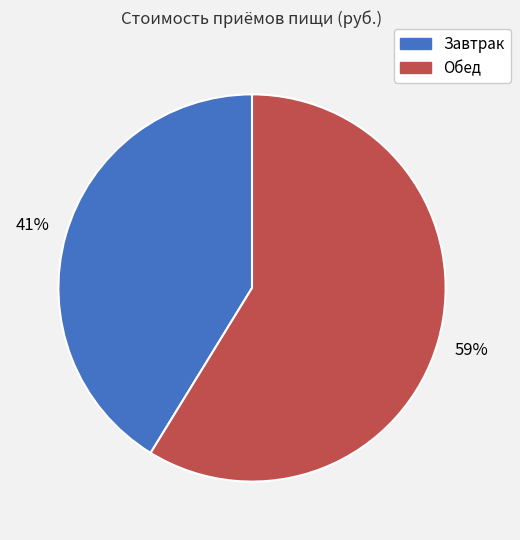

How many slices are in this pie chart?

2